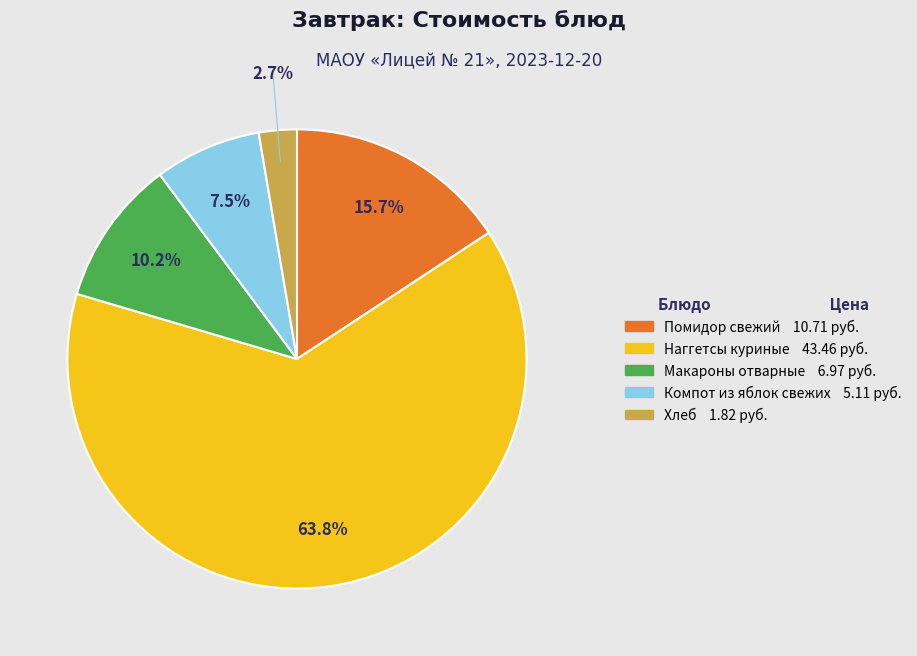

What is the majority slice?

Наггетсы куриные